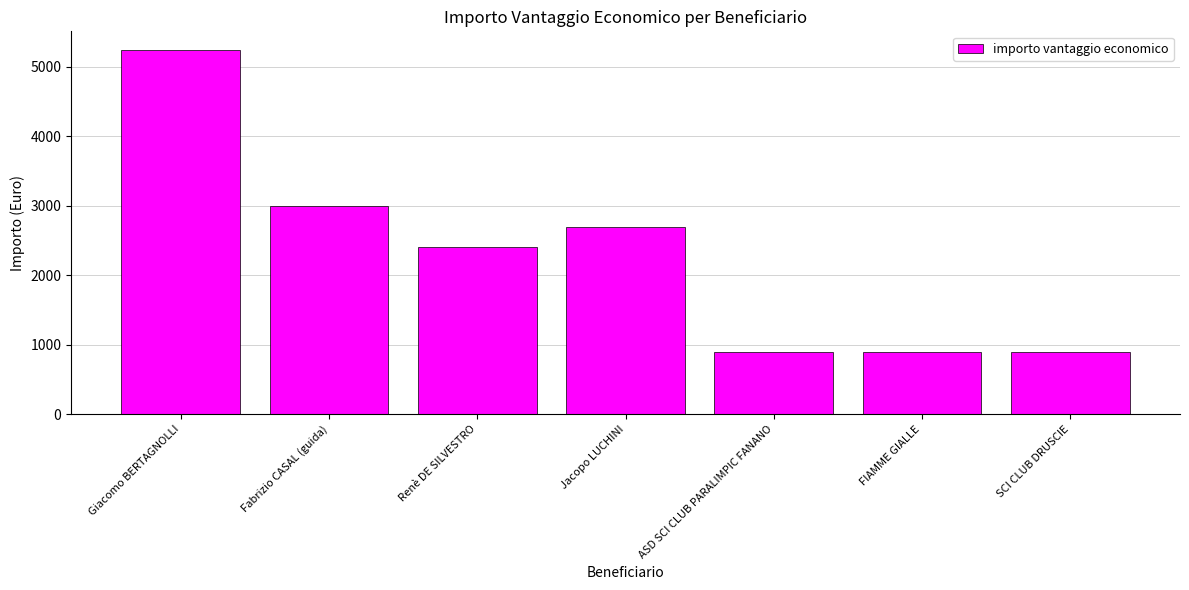

What is the value of the 7th bar from the left?

900